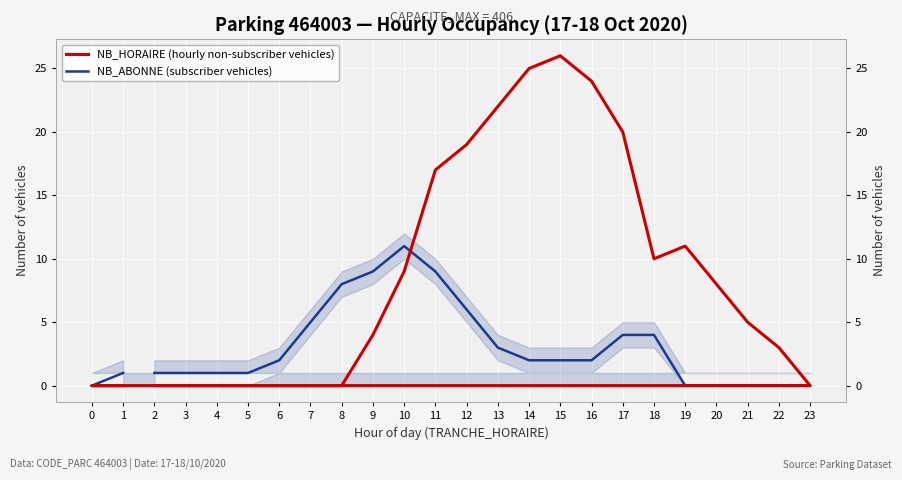

What are all the series names shown in the legend?

NB_HORAIRE (hourly non-subscriber vehicles), NB_ABONNE (subscriber vehicles)